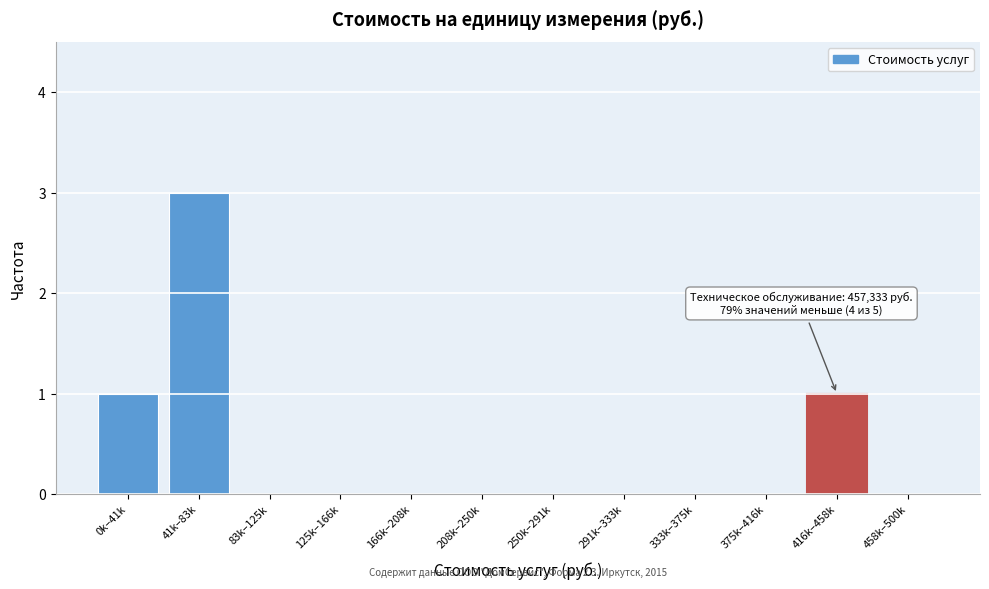

Reading left to right, what are all the values shown in this chart?

0k–41k=1	41k–83k=3	83k–125k=0	125k–166k=0	166k–208k=0	208k–250k=0	250k–291k=0	291k–333k=0	333k–375k=0	375k–416k=0	416k–458k=1	458k–500k=0